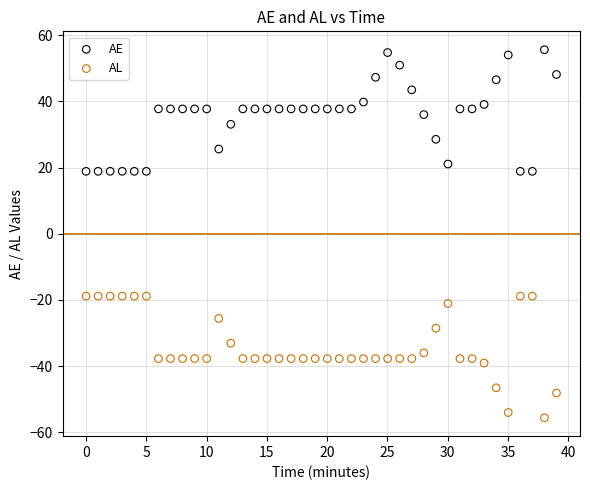

What are all the series names shown in the legend?

AE, AL